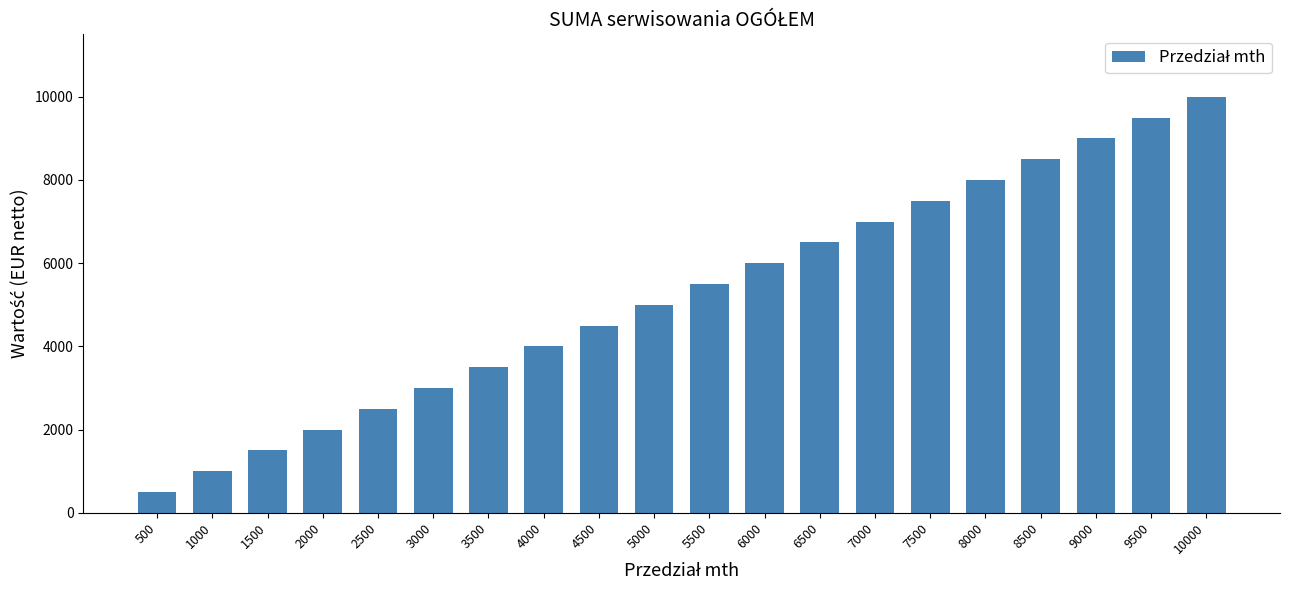

List the labels in order of value, smallest first.

500, 1000, 1500, 2000, 2500, 3000, 3500, 4000, 4500, 5000, 5500, 6000, 6500, 7000, 7500, 8000, 8500, 9000, 9500, 10000